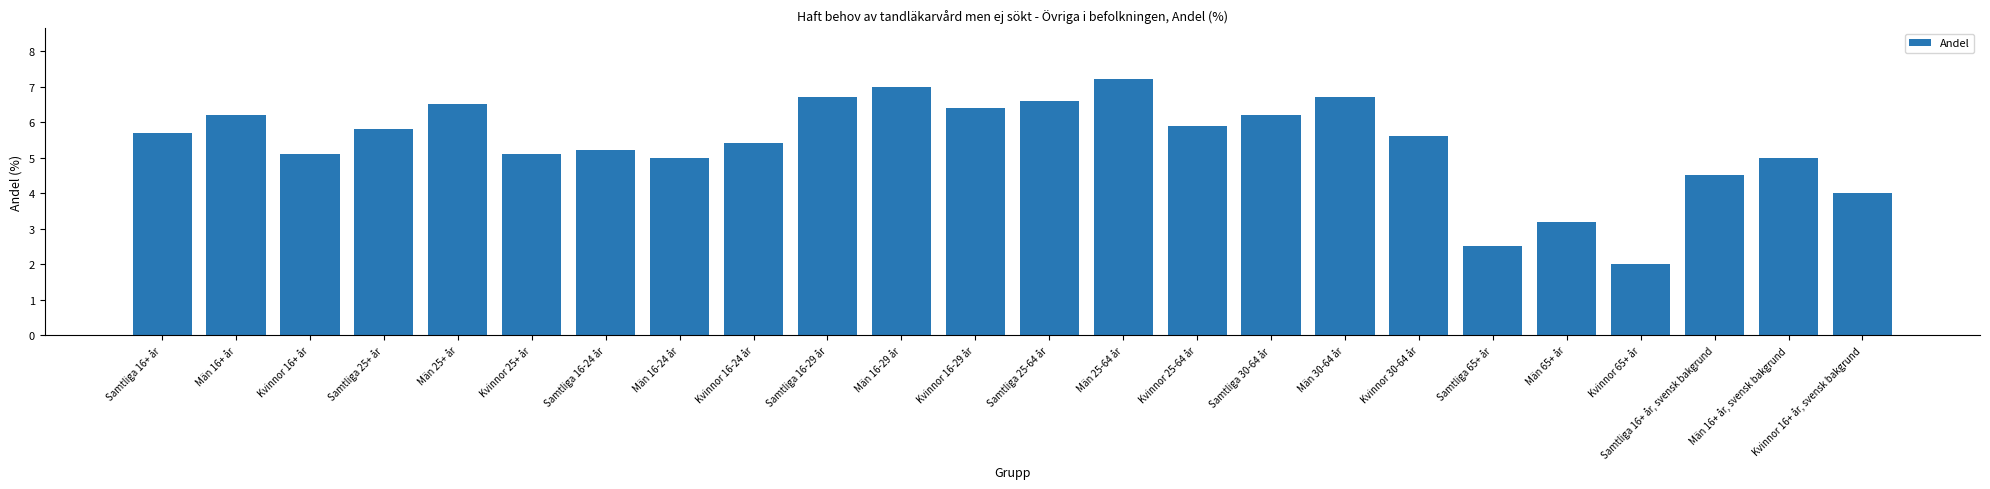

At which label is the value closest to 4?

Kvinnor 16+ år, svensk bakgrund